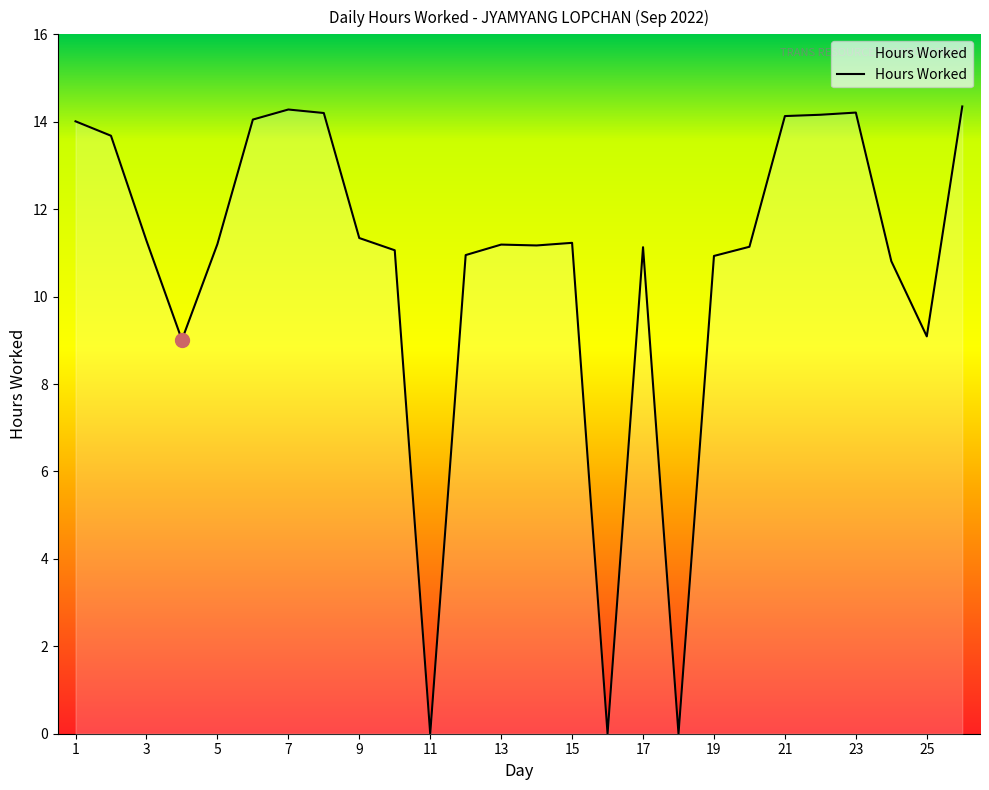

At which category does the data reach its first local peak?

7